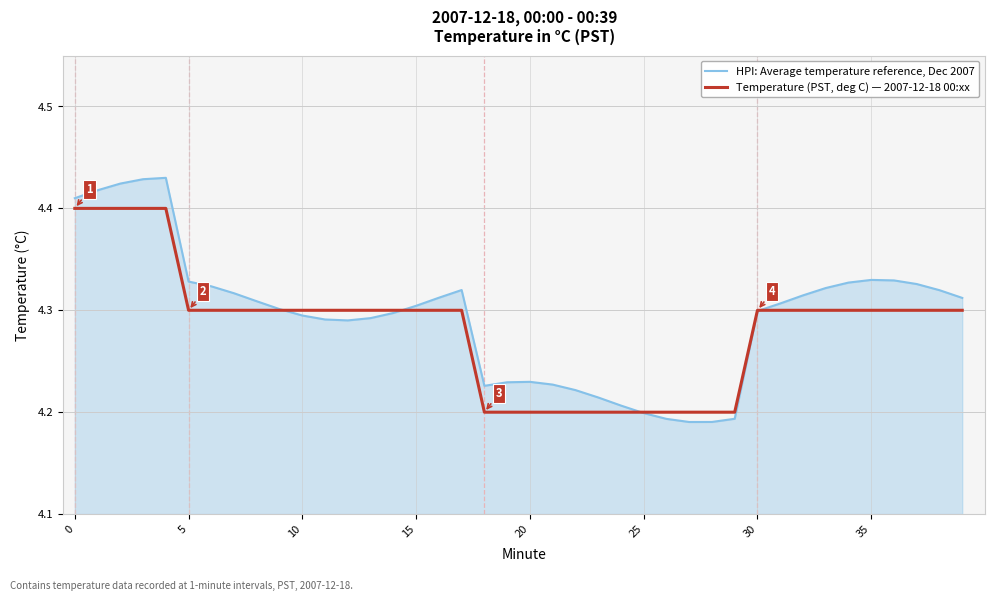

What is the sum of all Temperature (PST, deg C) — 2007-12-18 00:xx values?

171.3